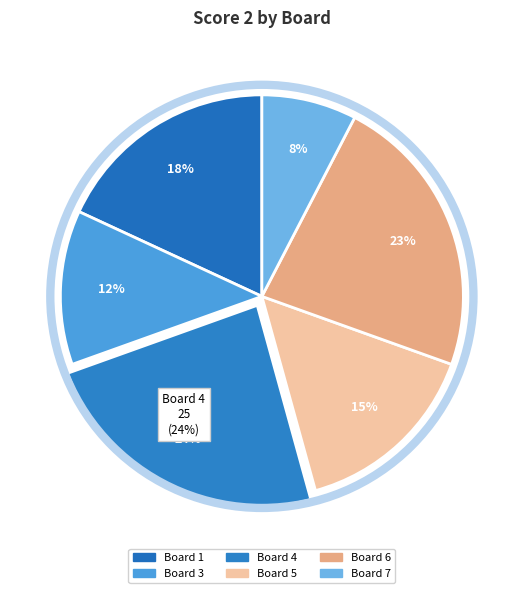

Which category has the biggest portion of the pie?

Board 4